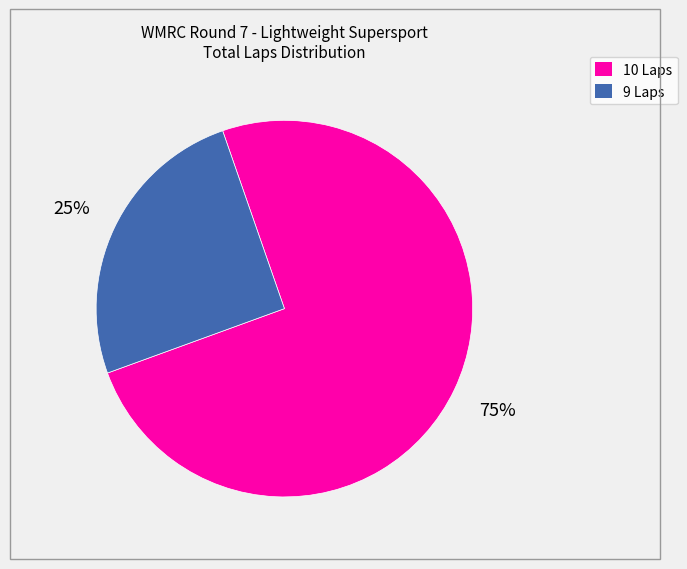

To the nearest percent, what is the average slice percentage?

50%